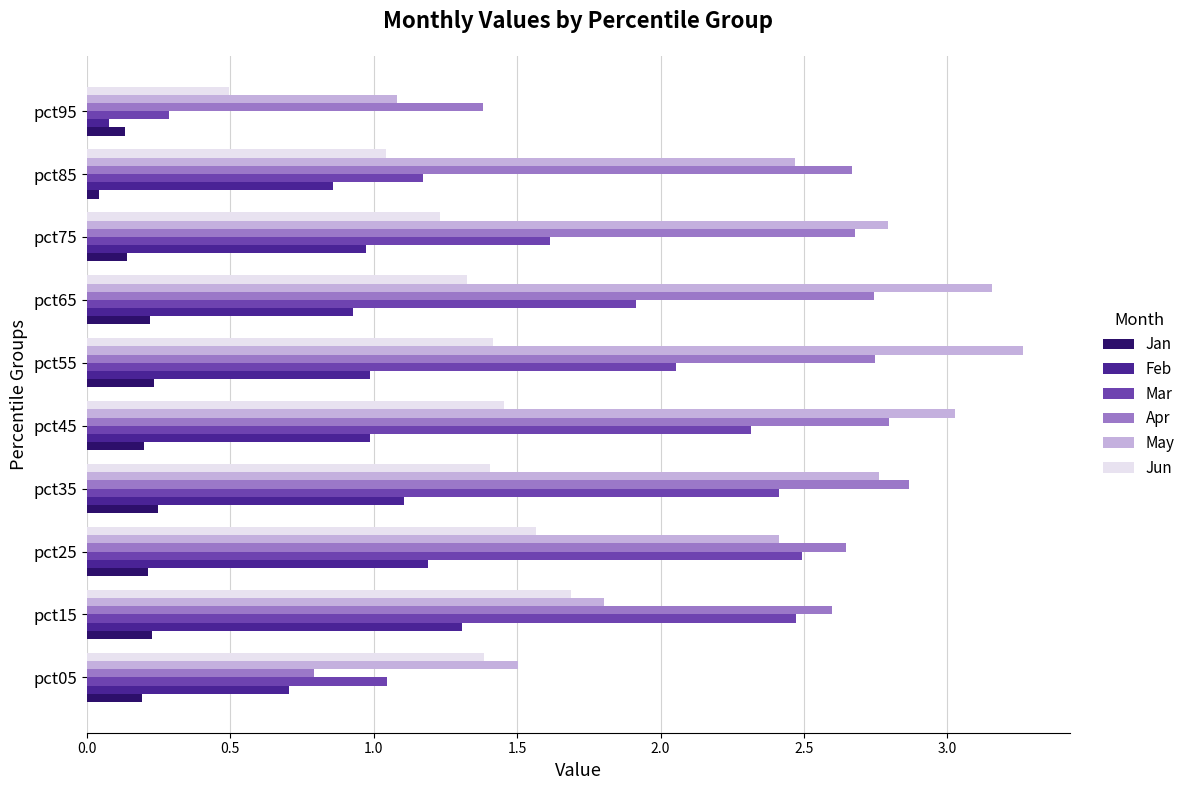

Which series changed the most between pct25 and pct45?

May